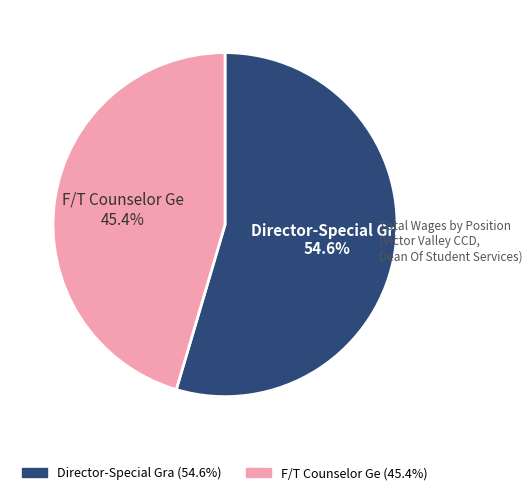

To the nearest percent, what portion does Director-Special Gra represent?

55%